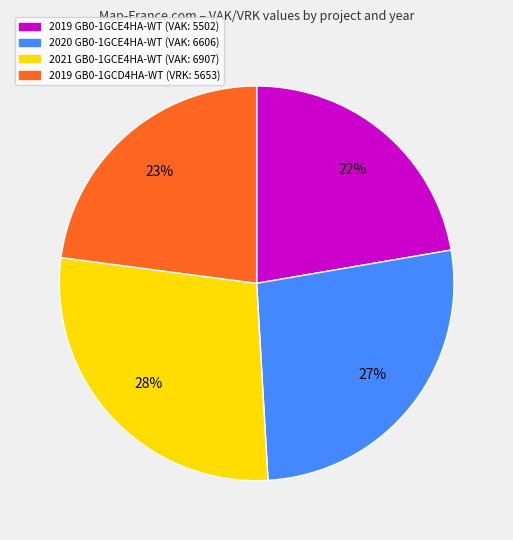

What is the ratio of the value at 2021 GB0-1GCE4HA-WT (VAK: 6907) to the value at 2019 GB0-1GCD4HA-WT (VRK: 5653)?

1.2